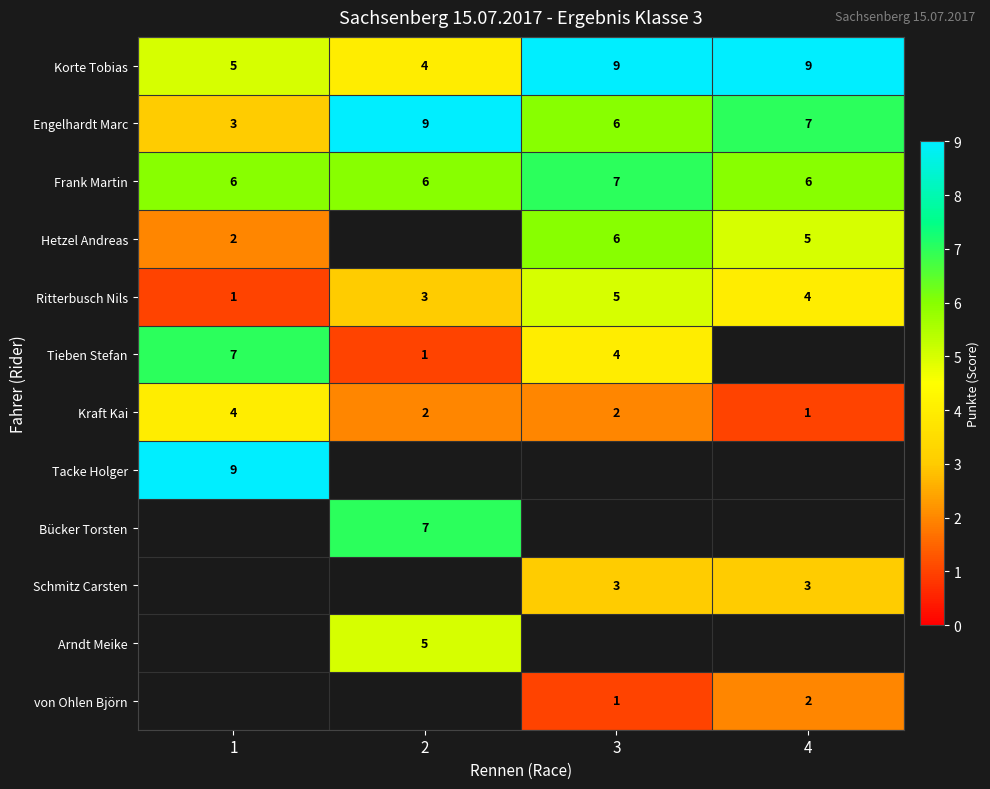

How many values in the Engelhardt Marc series are below 7?

2